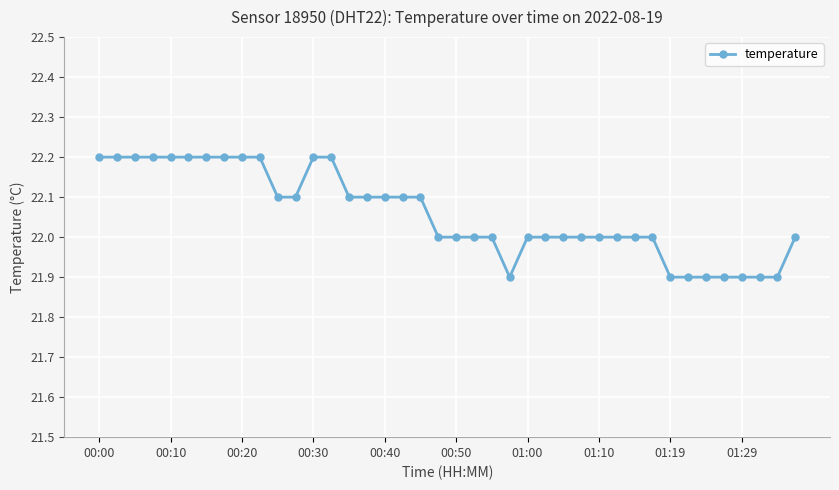

What is the greatest value displayed?

22.2